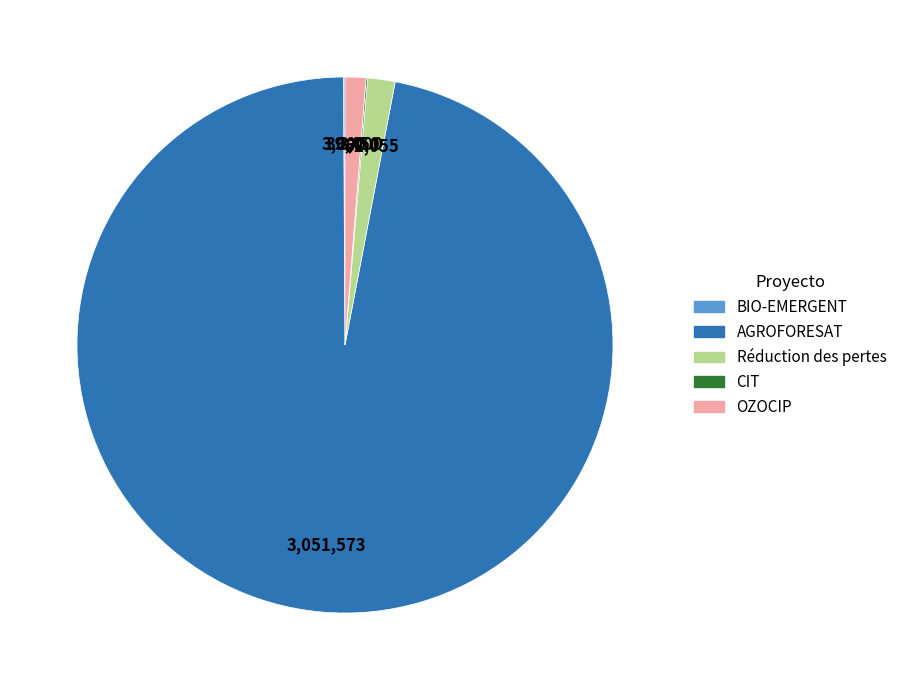

Approximately how many times larger is the value at OZOCIP compared to Réduction des pertes?

0.8